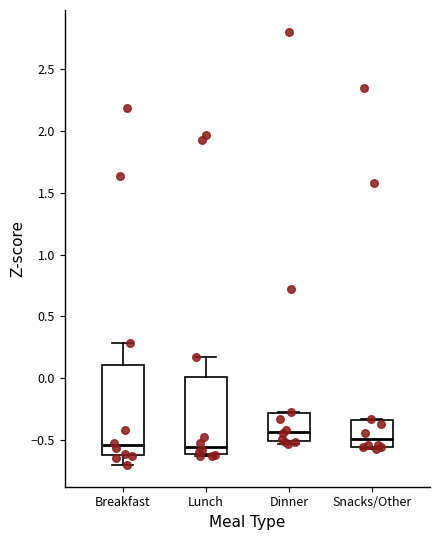

Reading left to right, transcribe this box plot: for each box, give where its median line is, the range the box spans, and where its two whiskers end, as read against the y-axis. The values are not printed on the chart, so give them approximately, as read against the axis.

Breakfast: median -0.55, box -0.65 to 0.10, whiskers -0.70 to 0.30
Lunch: median -0.55, box -0.60 to 0.00, whiskers -0.65 to 0.15
Dinner: median -0.45, box -0.50 to -0.30, whiskers -0.55 to -0.25
Snacks/Other: median -0.50, box -0.55 to -0.35, whiskers -0.60 to -0.35